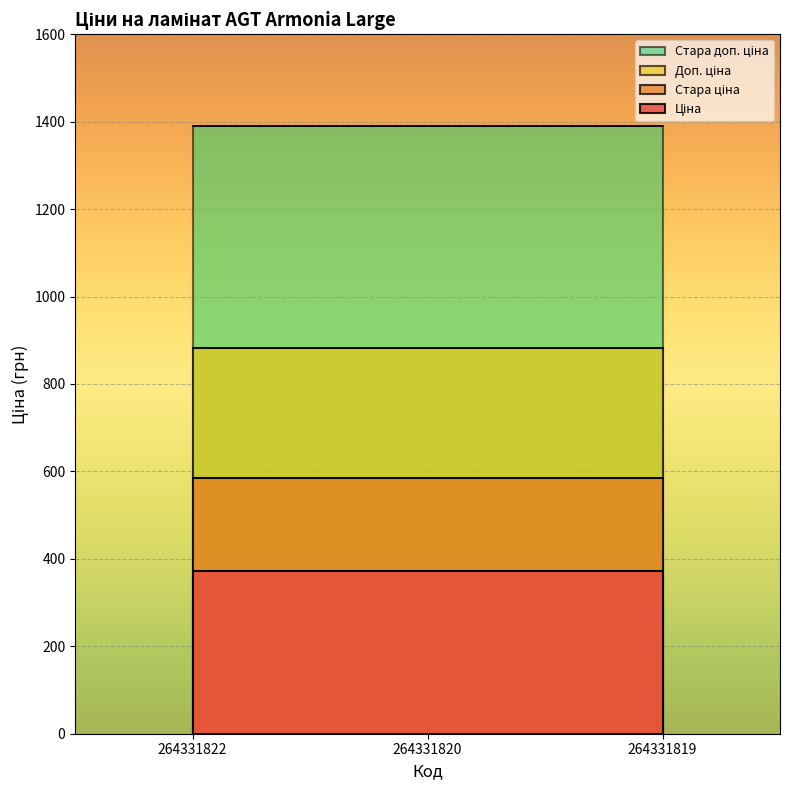

Which series changed the most between 264331820 and 264331819?

Ціна